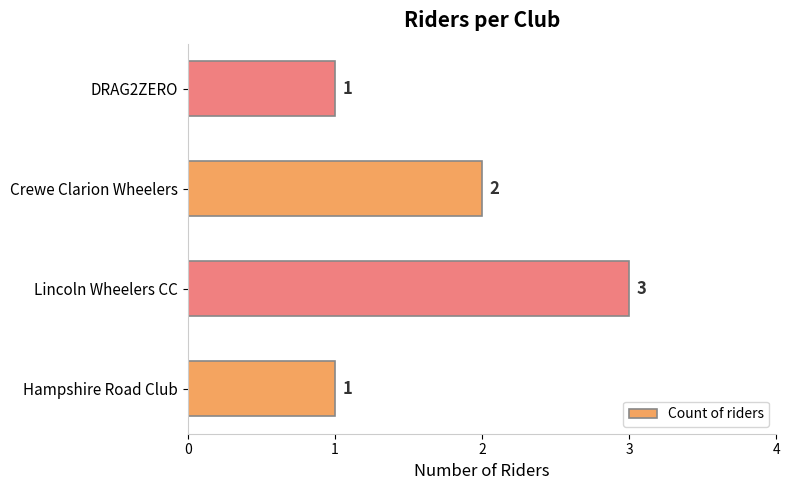

How many values are between 1 and 3?

4